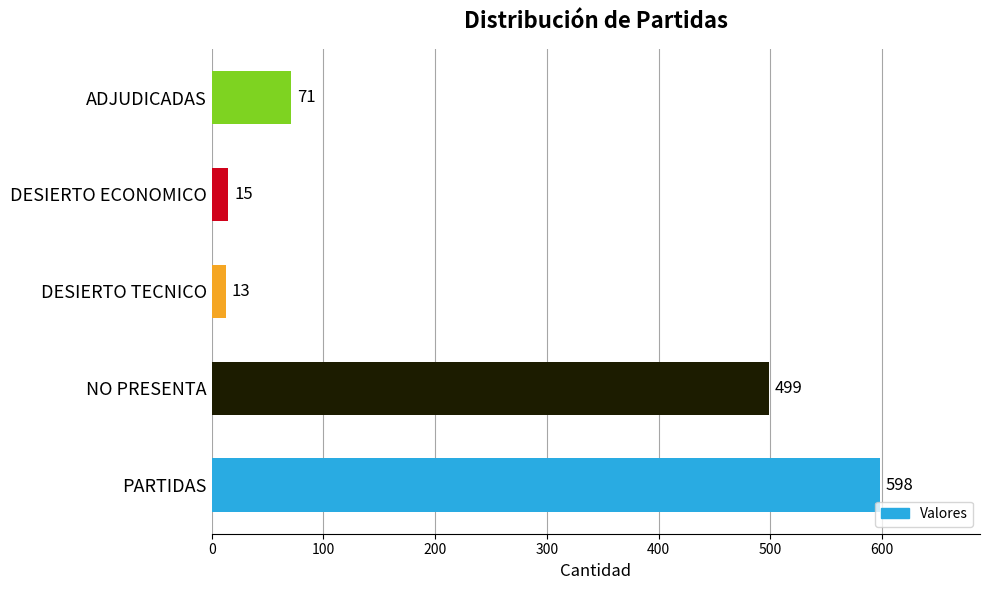

The chart shows a value of 885 at PARTIDAS. True or false?

False